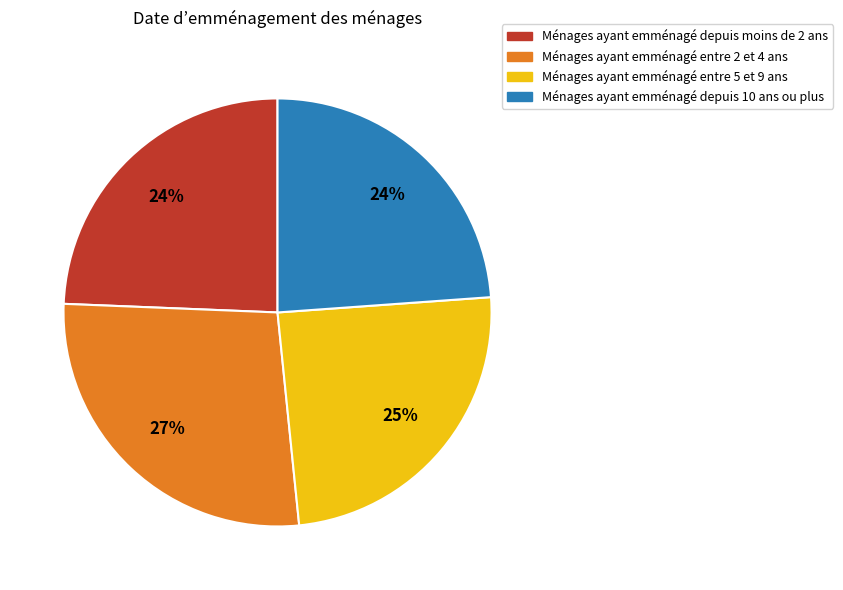

Is there any slice that represents more than half of the pie?

No